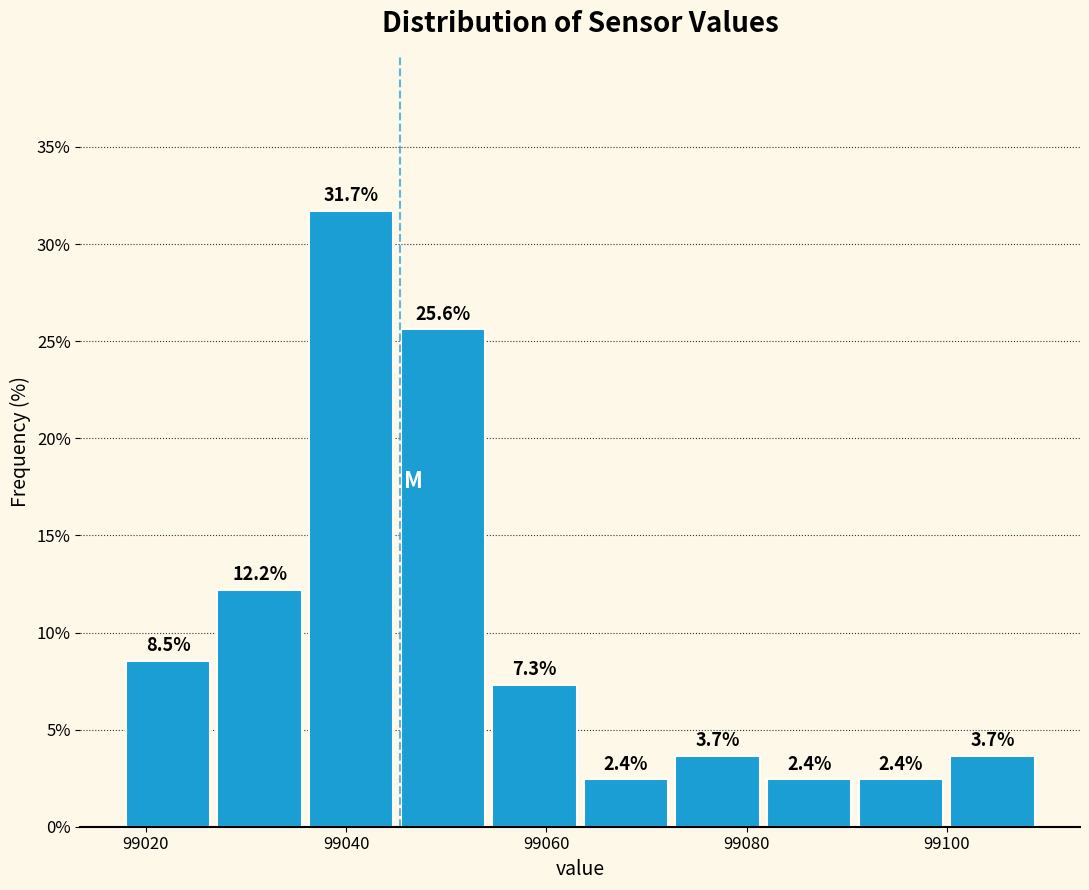

Reading left to right, transcribe this chart: for each bar, give the range it covers on the x-axis and its height. The bar edges are not printed on the chart, so give them approximately, as read against the axis.

99018 to 99028: 8.5
99028 to 99036: 12.2
99036 to 99046: 31.7
99046 to 99054: 25.6
99054 to 99064: 7.3
99064 to 99072: 2.4
99072 to 99082: 3.7
99082 to 99092: 2.4
99092 to 99100: 2.4
99100 to 99110: 3.7